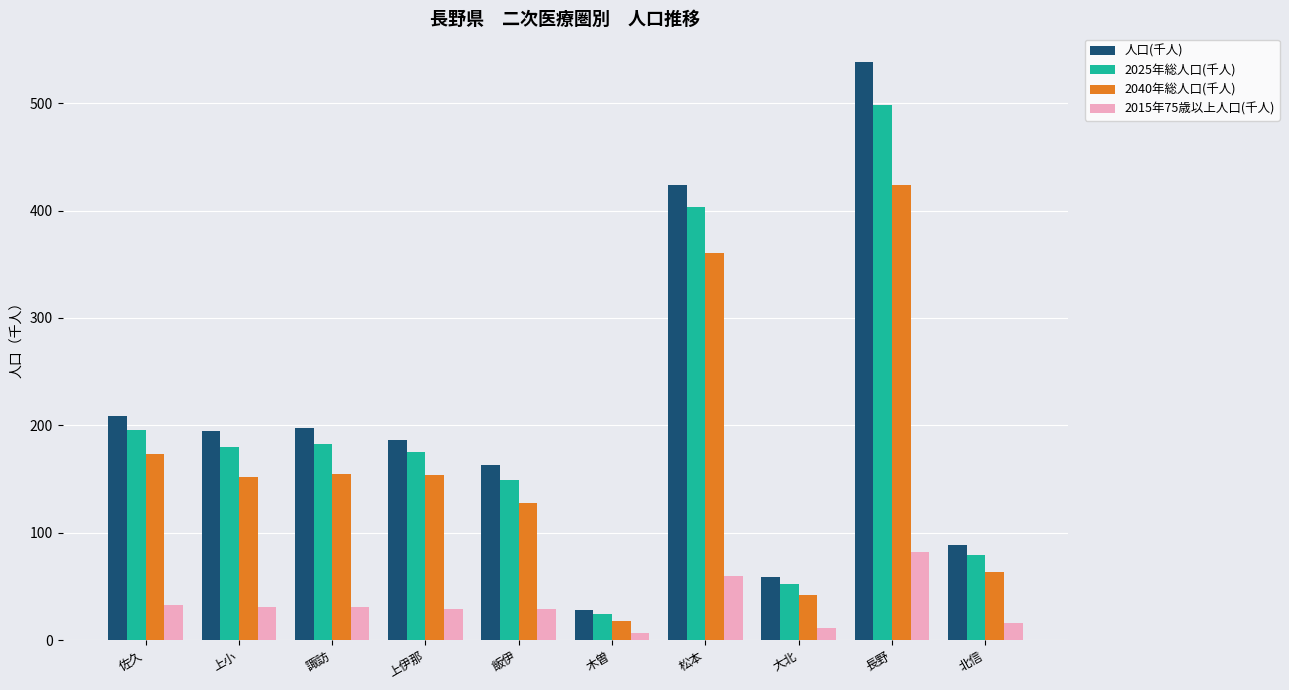

What are all the series names shown in the legend?

人口(千人), 2025年総人口(千人), 2040年総人口(千人), 2015年75歳以上人口(千人)